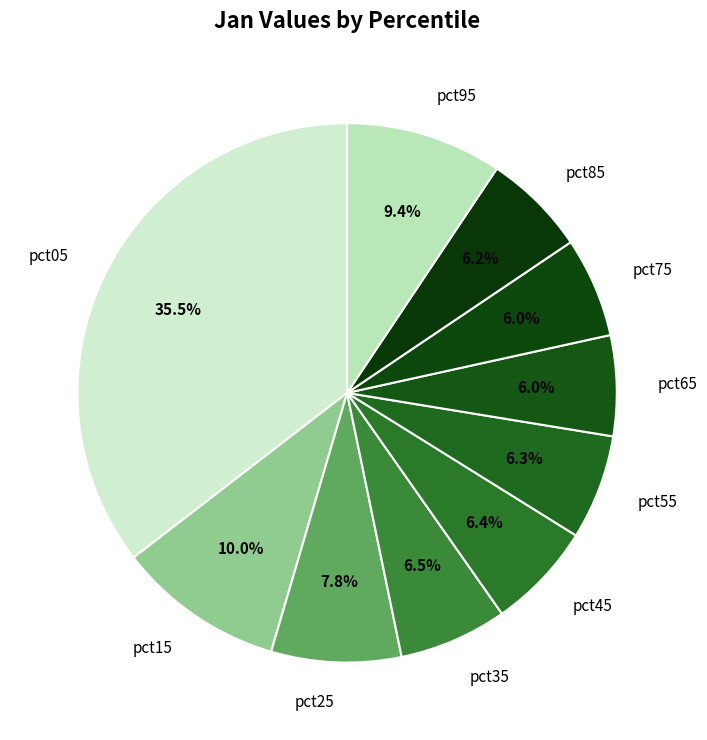

Is there any slice that represents more than half of the pie?

No